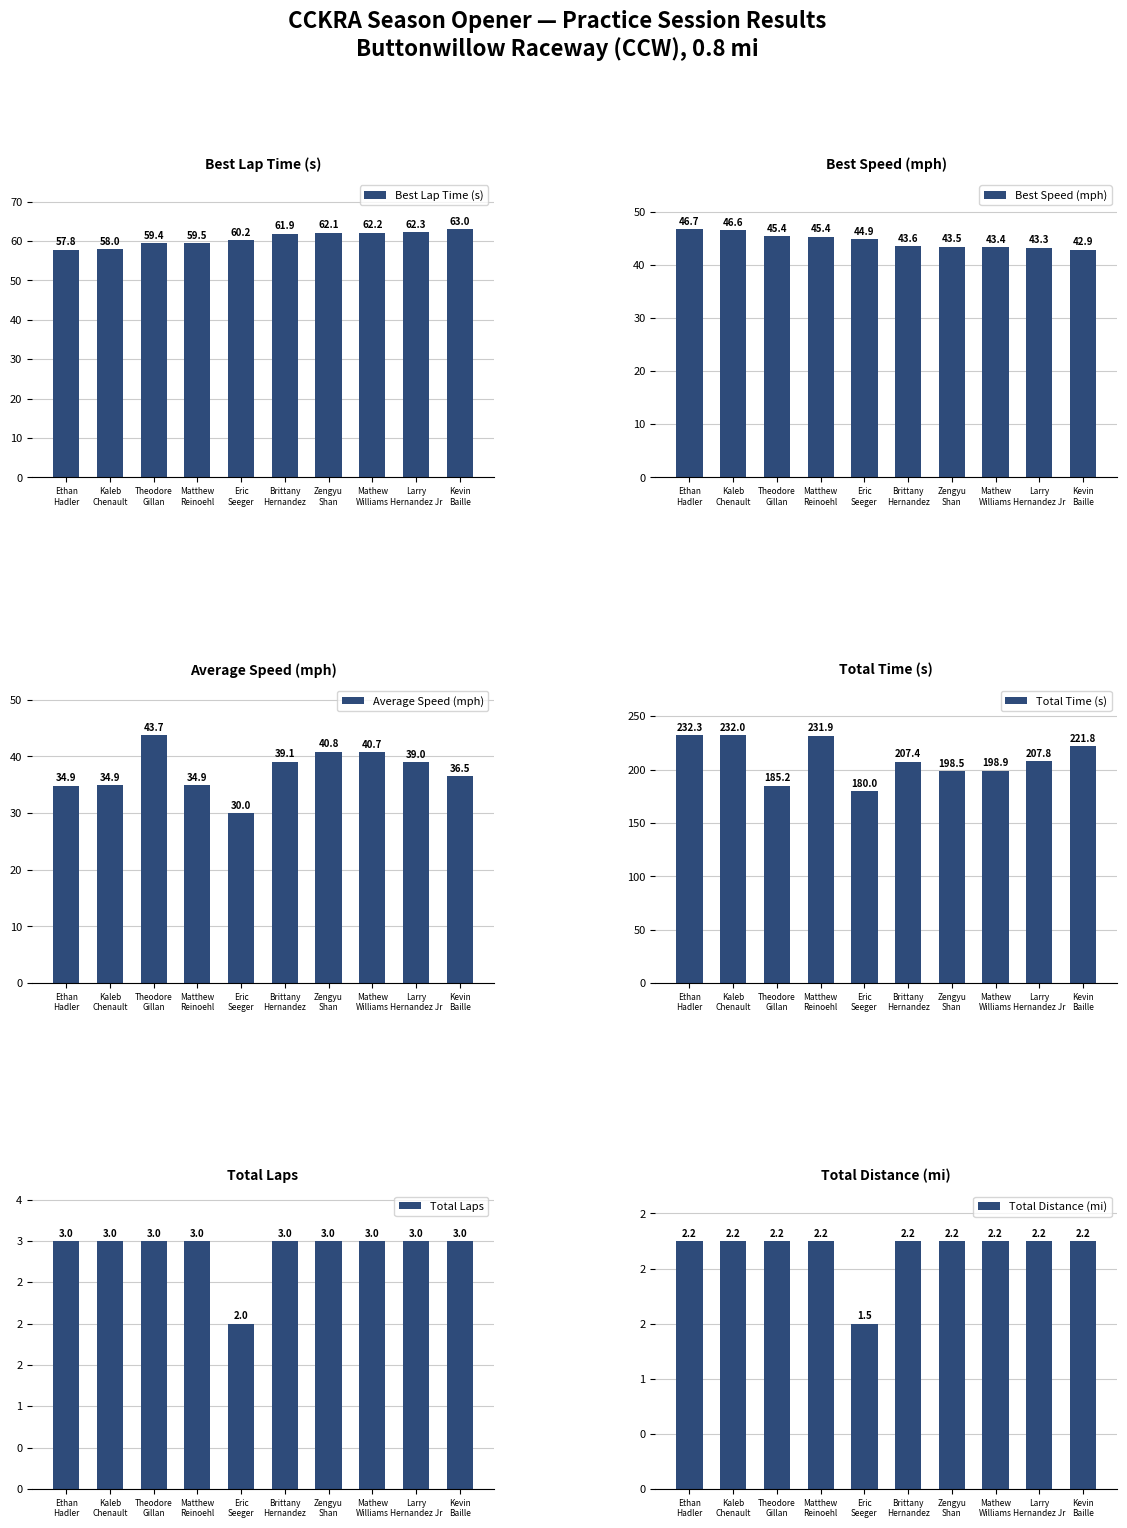

How many bars are there in each group?

6